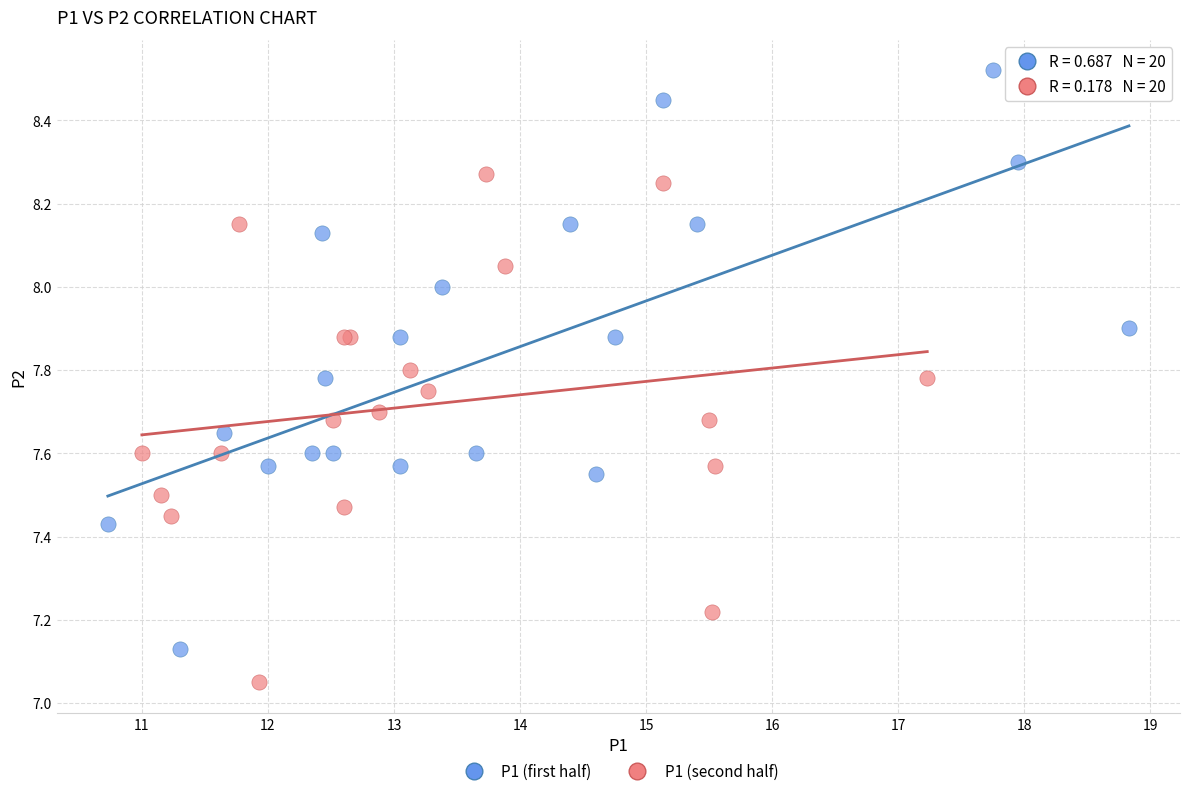

Which series reaches the minimum Y coordinate?

P1 (second half)